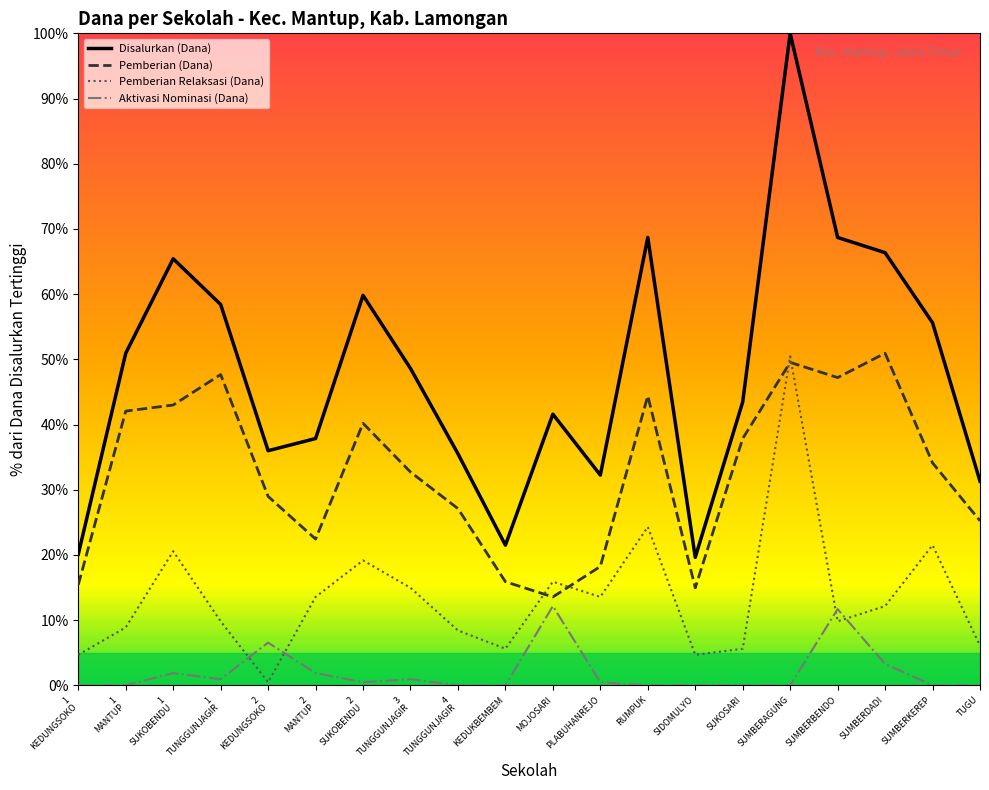

The value of Pemberian Relaksasi (Dana) at SUMBERAGUNG is 50.5. True or false?

True